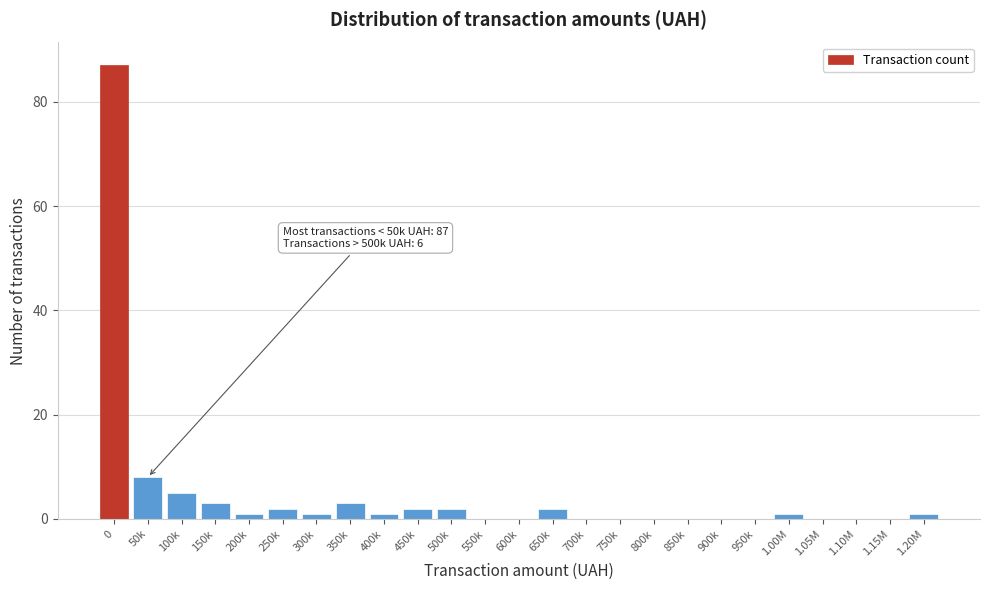

Reading left to right, what are all the values shown in this chart?

0=87	50k=8	100k=5	150k=3	200k=1	250k=2	300k=1	350k=3	400k=1	450k=2	500k=2	550k=0	600k=0	650k=2	700k=0	750k=0	800k=0	850k=0	900k=0	950k=0	1.00M=1	1.05M=0	1.10M=0	1.15M=0	1.20M=1